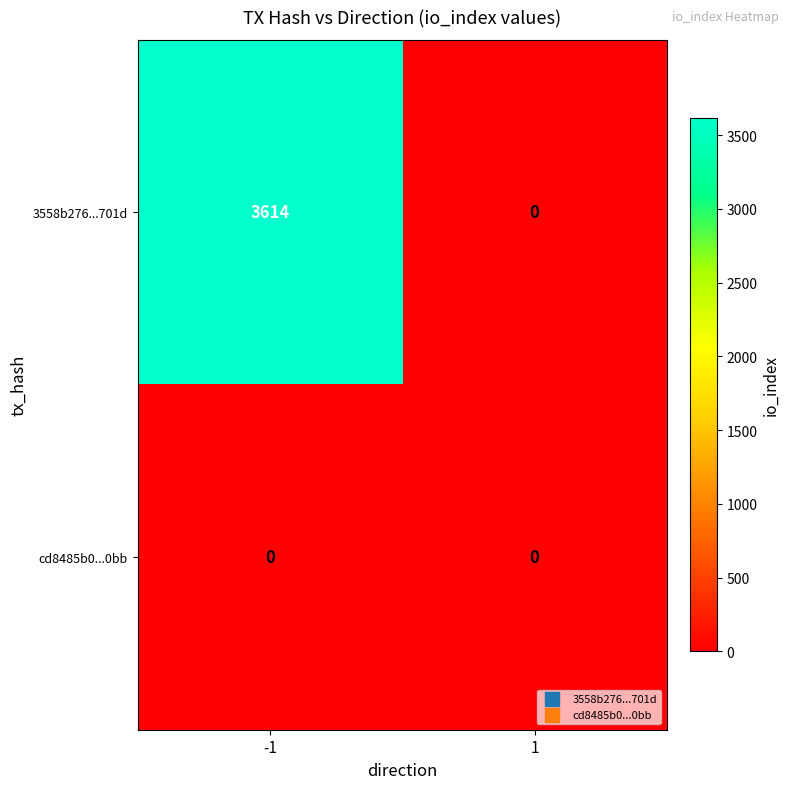

Reading right to left, what are all the values shown in this chart?

3558b276...701d: 1=0	-1=3614
cd8485b0...0bb: 1=0	-1=0